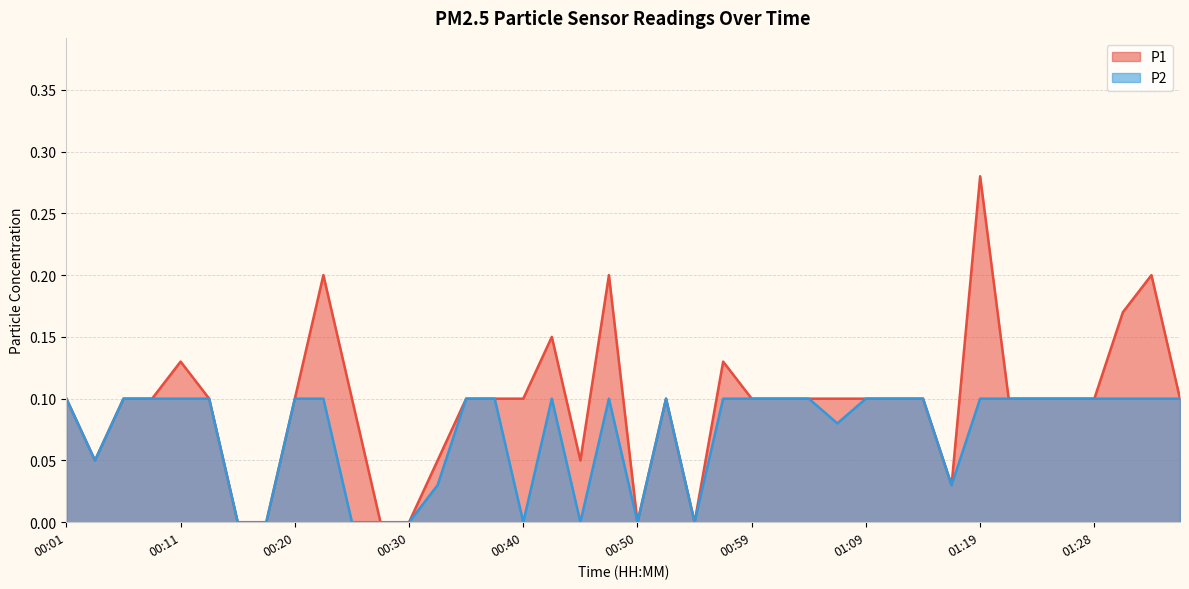

At which label is P2 closest to 0?

00:15